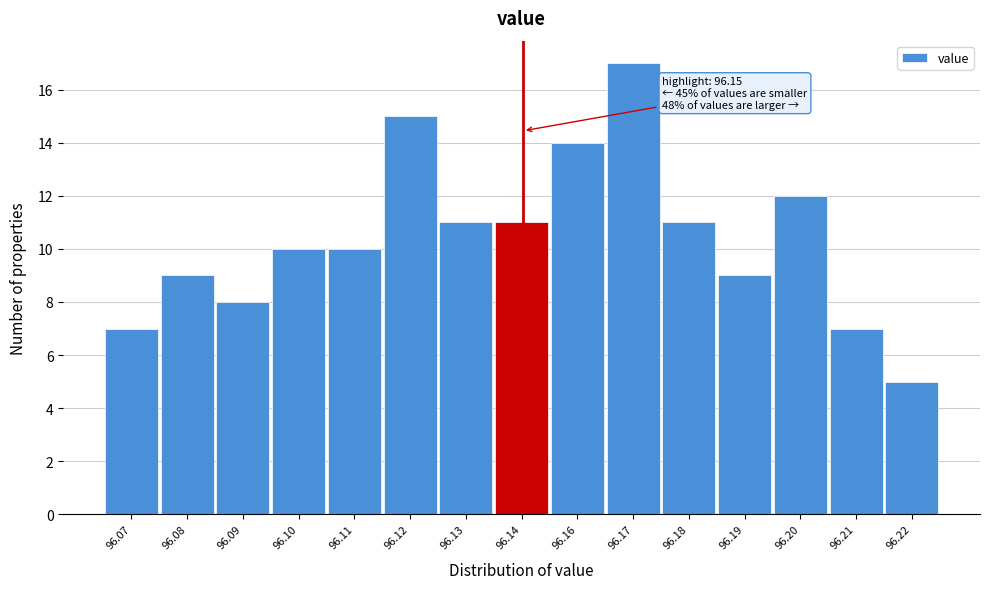

Reading left to right, list all the values displayed in this chart.

7	9	8	10	10	15	11	11	14	17	11	9	12	7	5